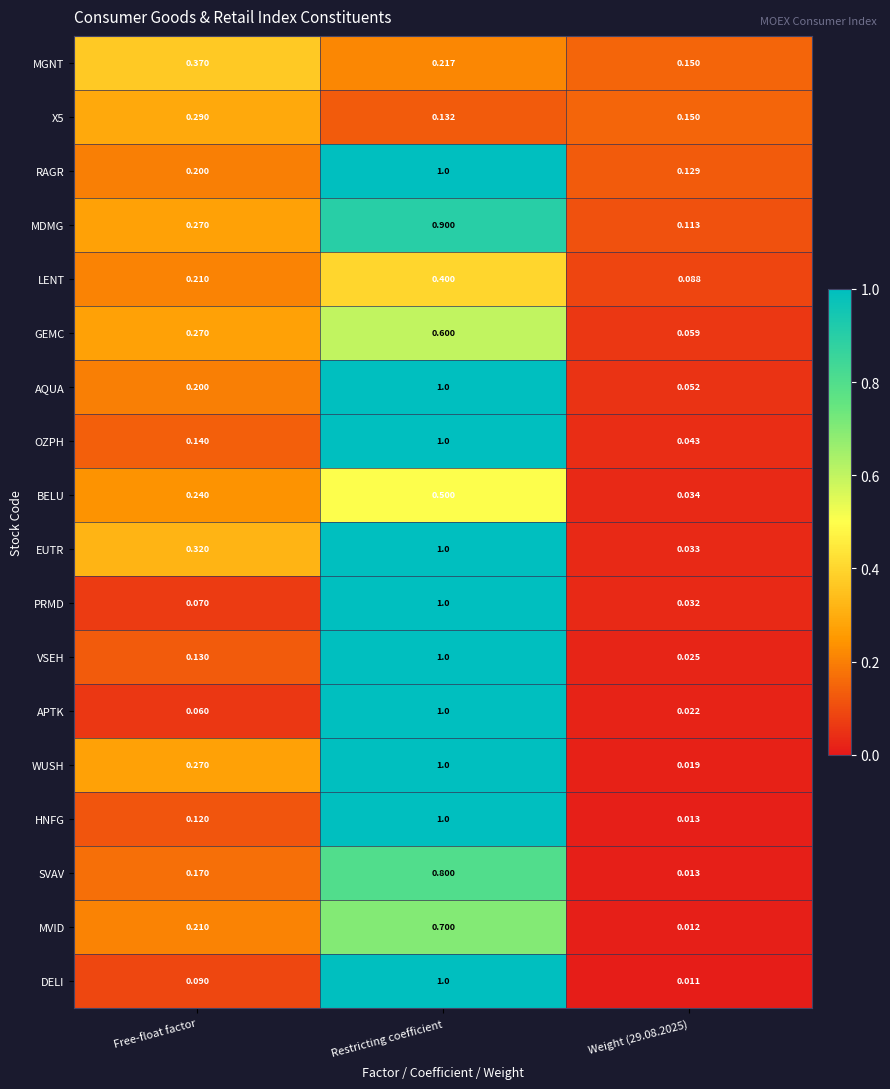

Which series changed the most between Restricting coefficient and Weight (29.08.2025)?

DELI